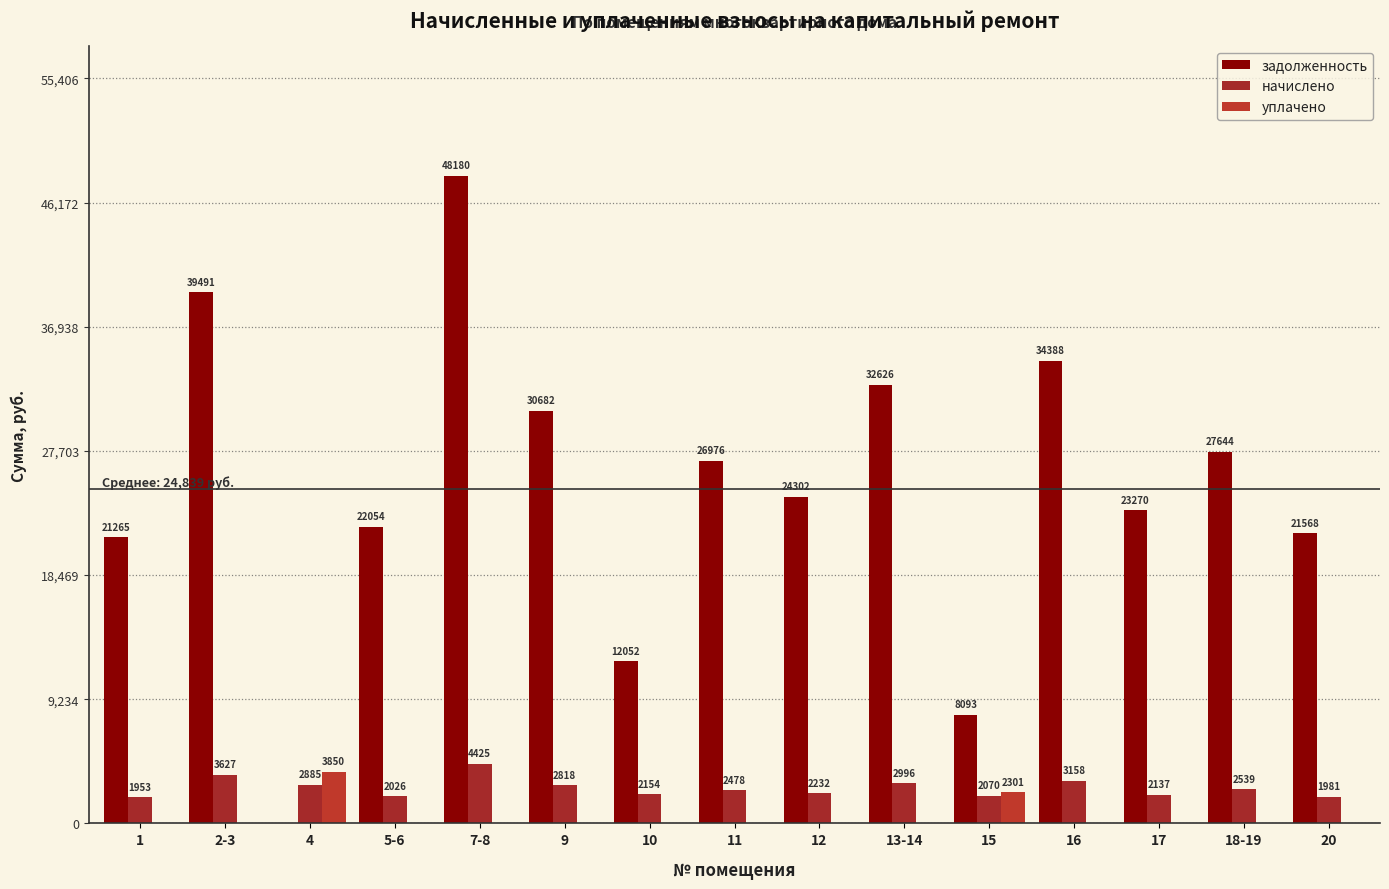

What is the maximum value for уплачено?

3850.0